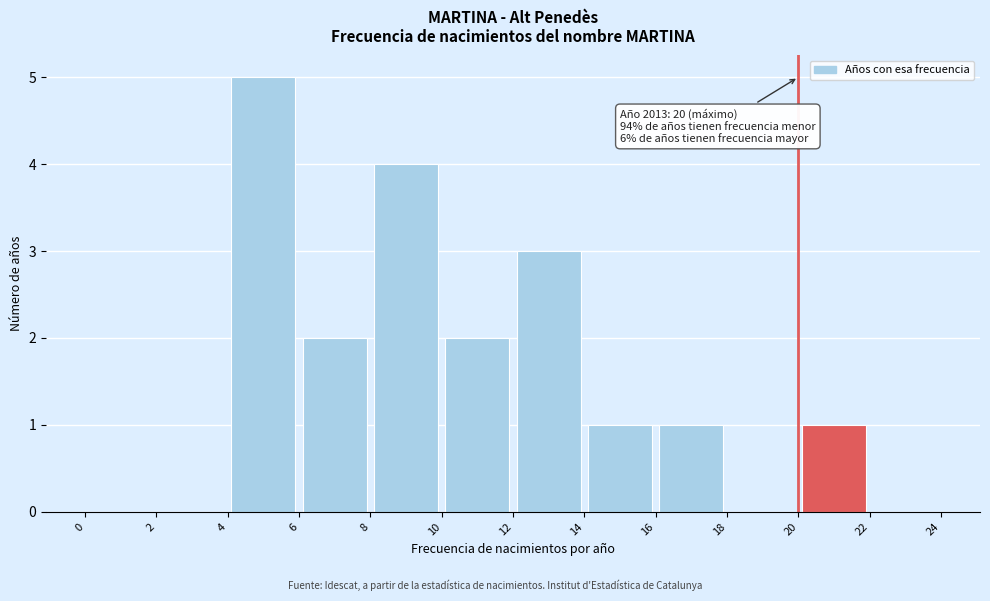

Over which range of the x-axis is the bar tallest?

4 to 6